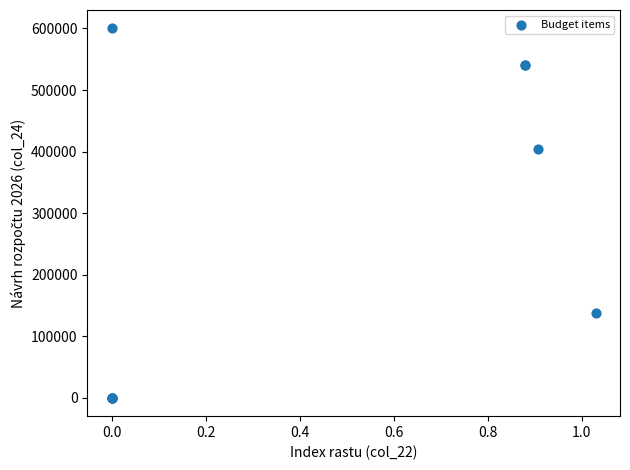

What Y value in the scatter plot is closest to 300000?

403548